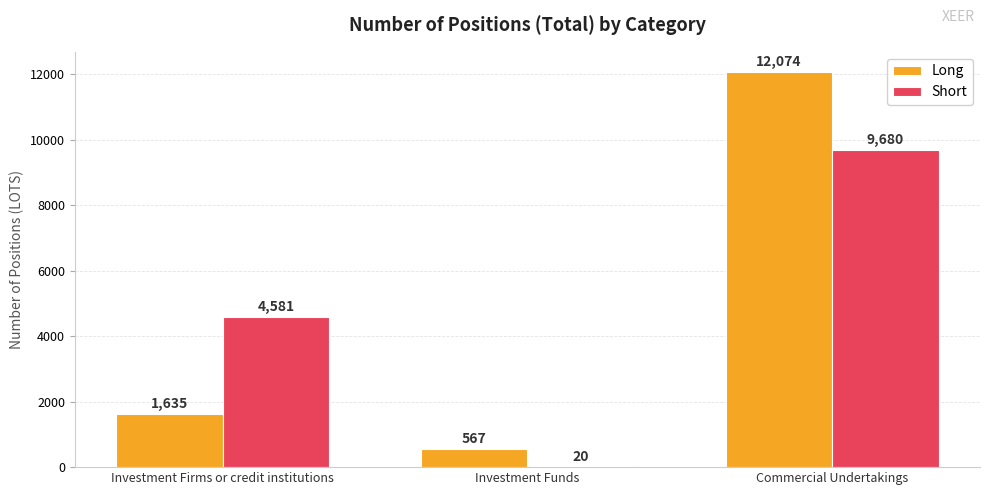

What is the maximum value shown in the chart?

12074